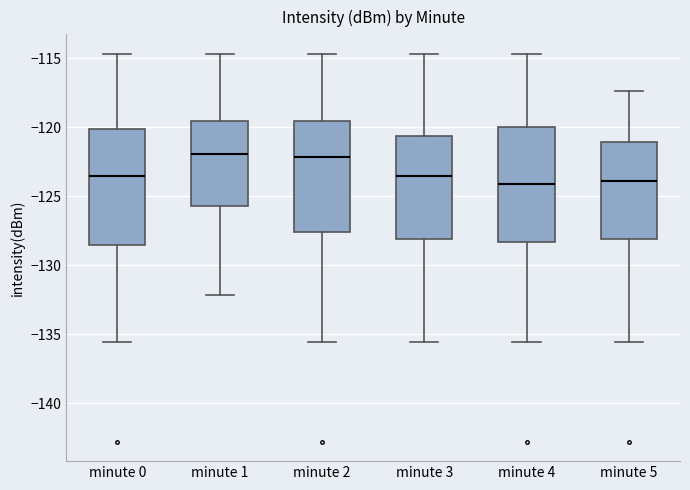

Where does the median line of the box for minute 1 sit on the y-axis? The values are not printed on the chart, so give them approximately, as read against the axis.

-122.0